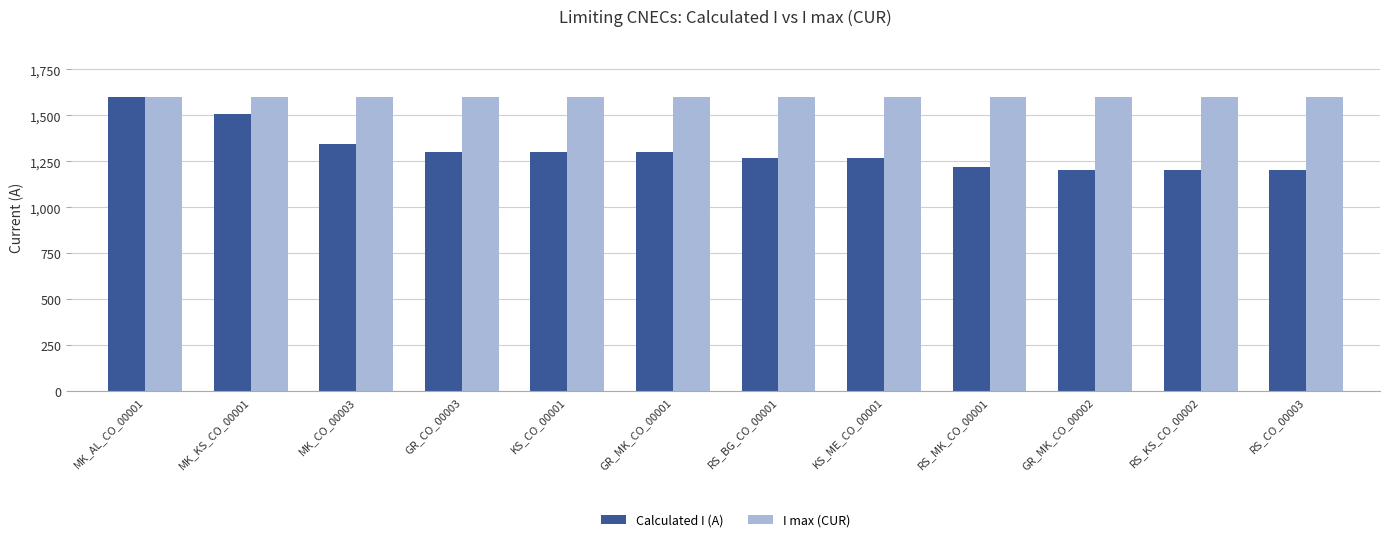

What is the minimum value for I max (CUR)?

1600